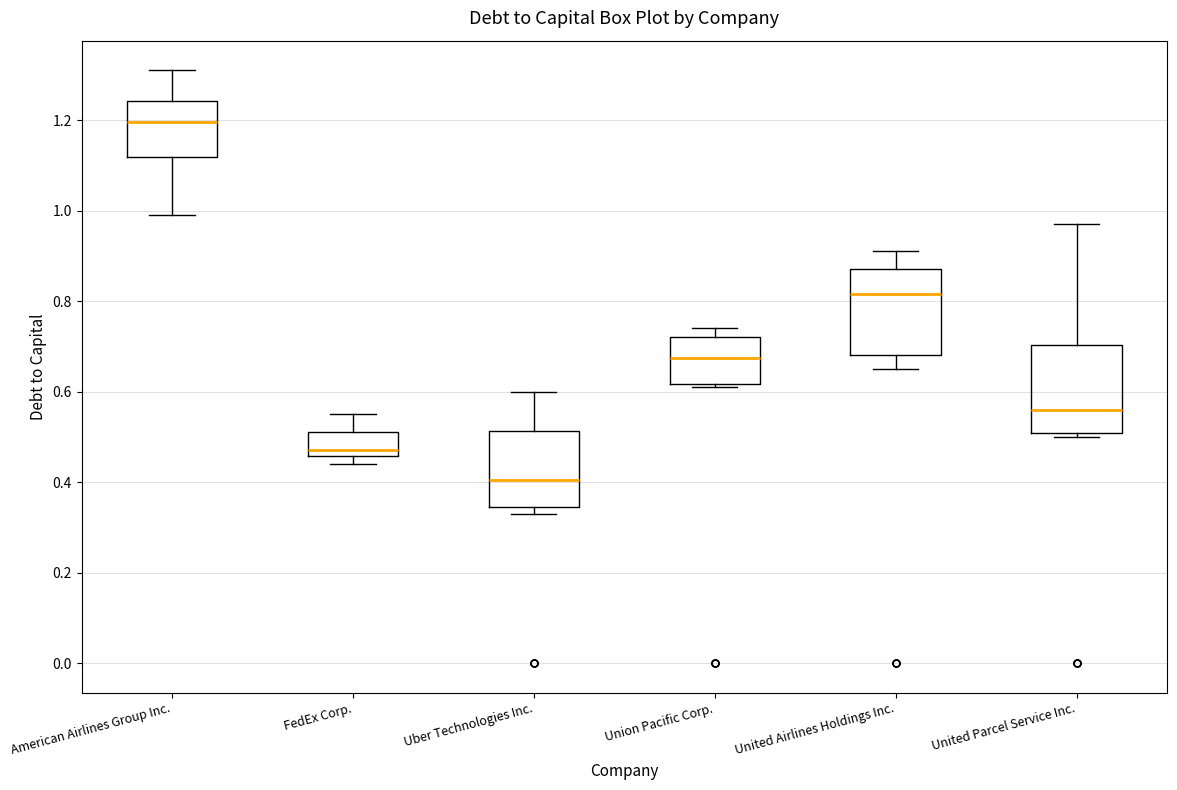

Where does the upper whisker of the box for Uber Technologies Inc. end on the y-axis? The values are not printed on the chart, so give them approximately, as read against the axis.

0.60